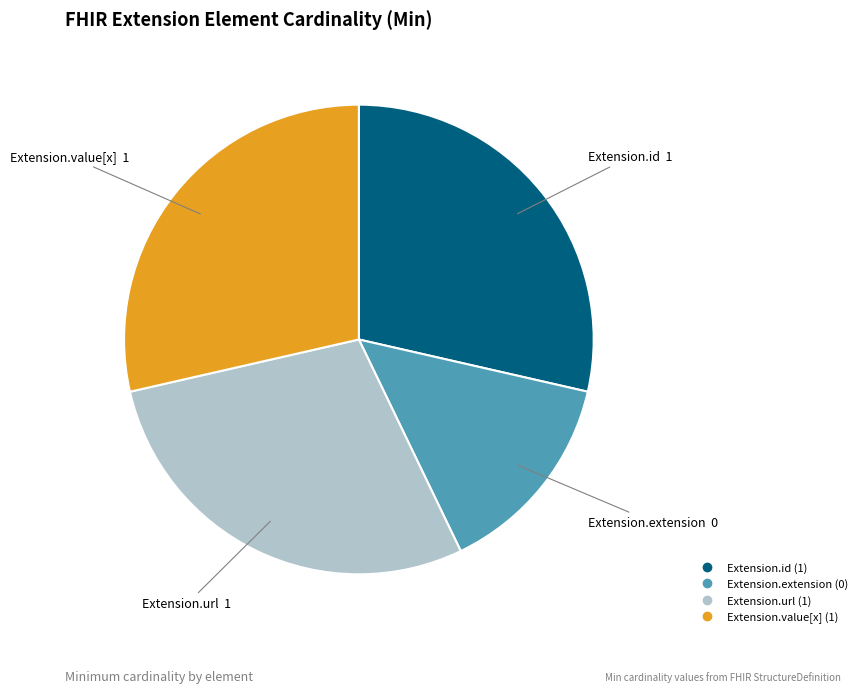

How many slices are in this pie chart?

4